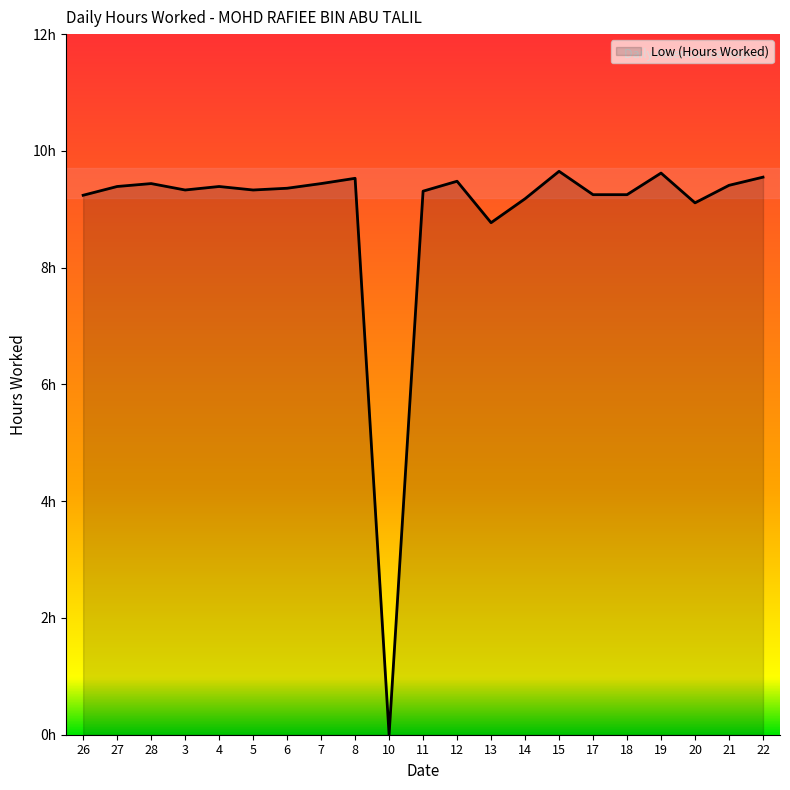

List the labels in order of value, largest first.

15, 19, 22, 8, 12, 28, 7, 21, 27, 4, 6, 3, 5, 11, 17, 18, 26, 14, 20, 13, 10